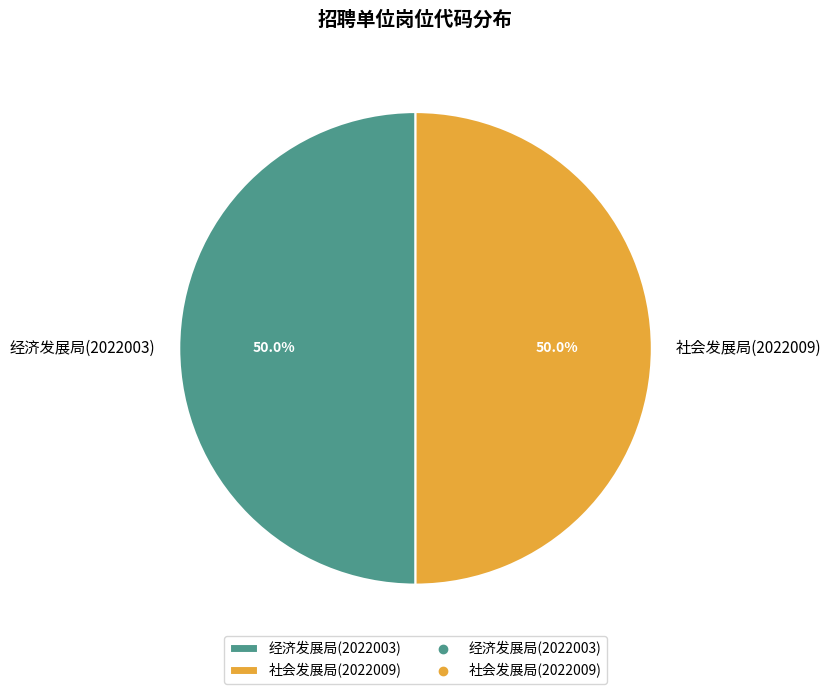

Approximately how many times larger is the value at 社会发展局(2022009) compared to 经济发展局(2022003)?

1.0